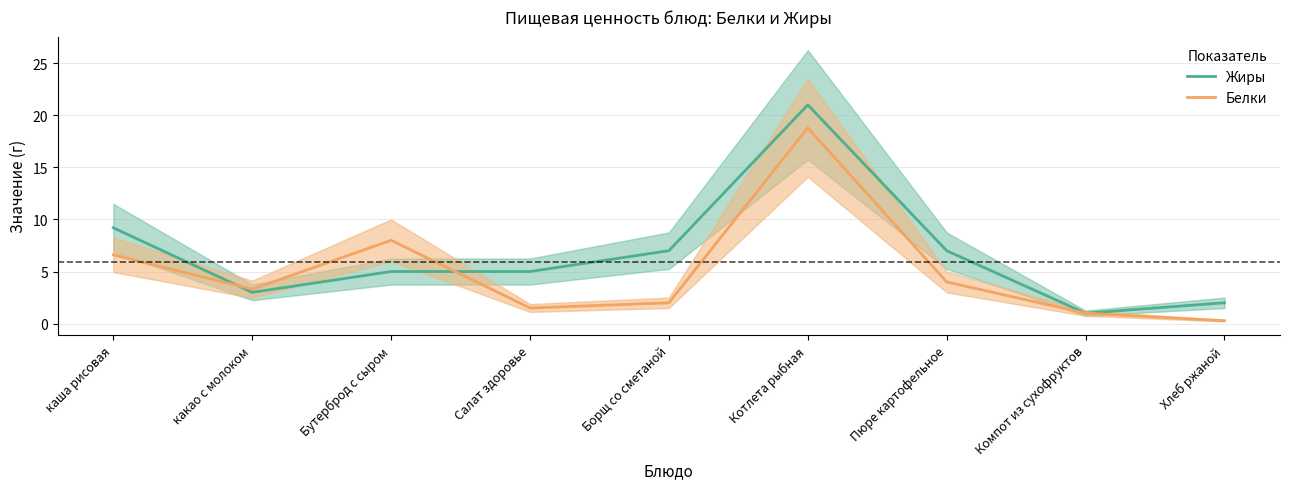

What is the spread (max minus min) of values at какао с молоком?

0.3